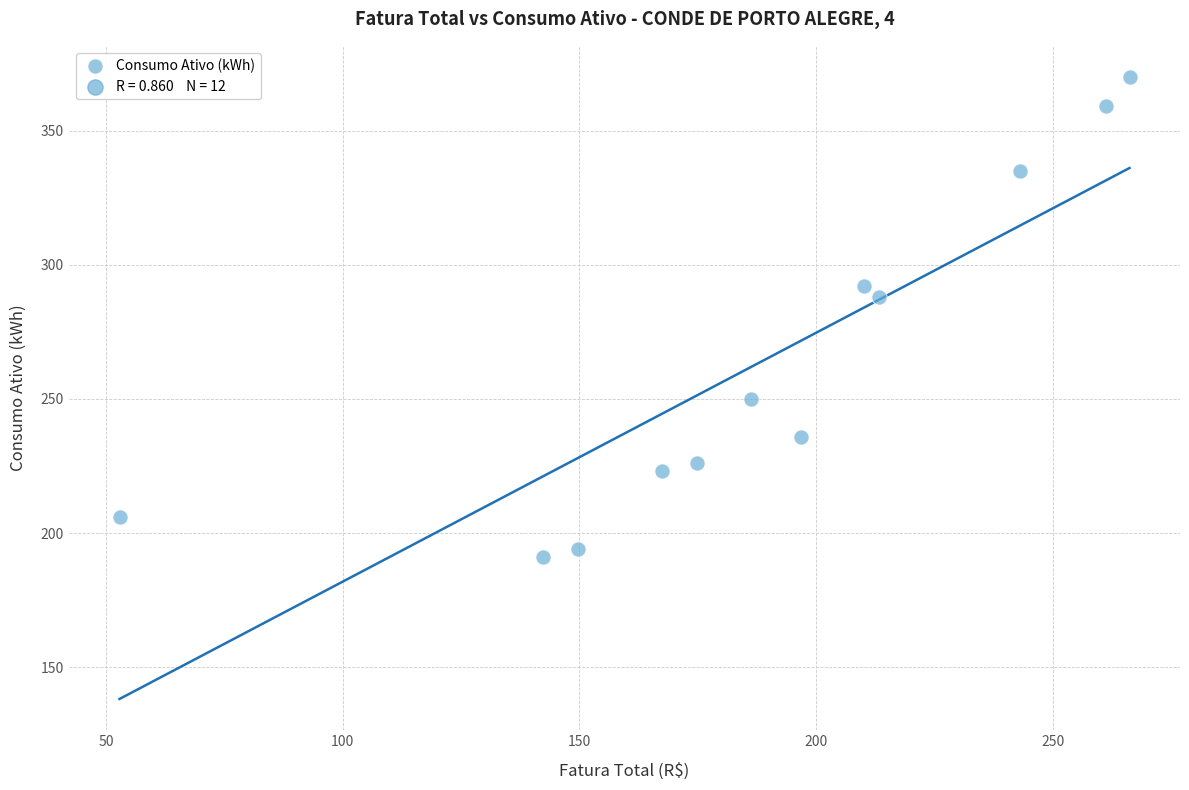

What Y value in the scatter plot is closest to 280?

288